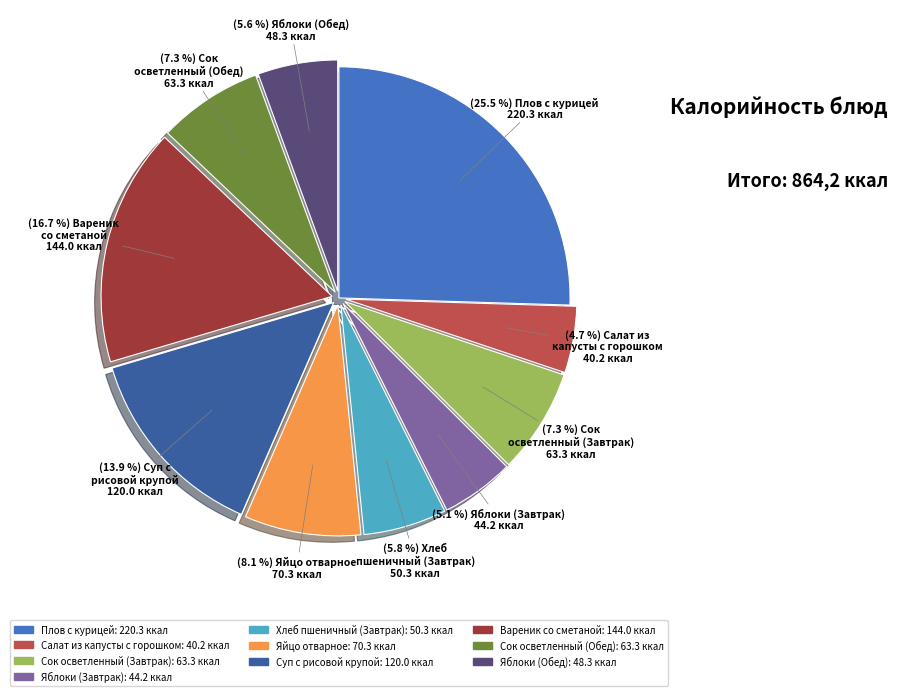

How much of the chart is everything except Сок осветленный (Завтрак)?

92.7%